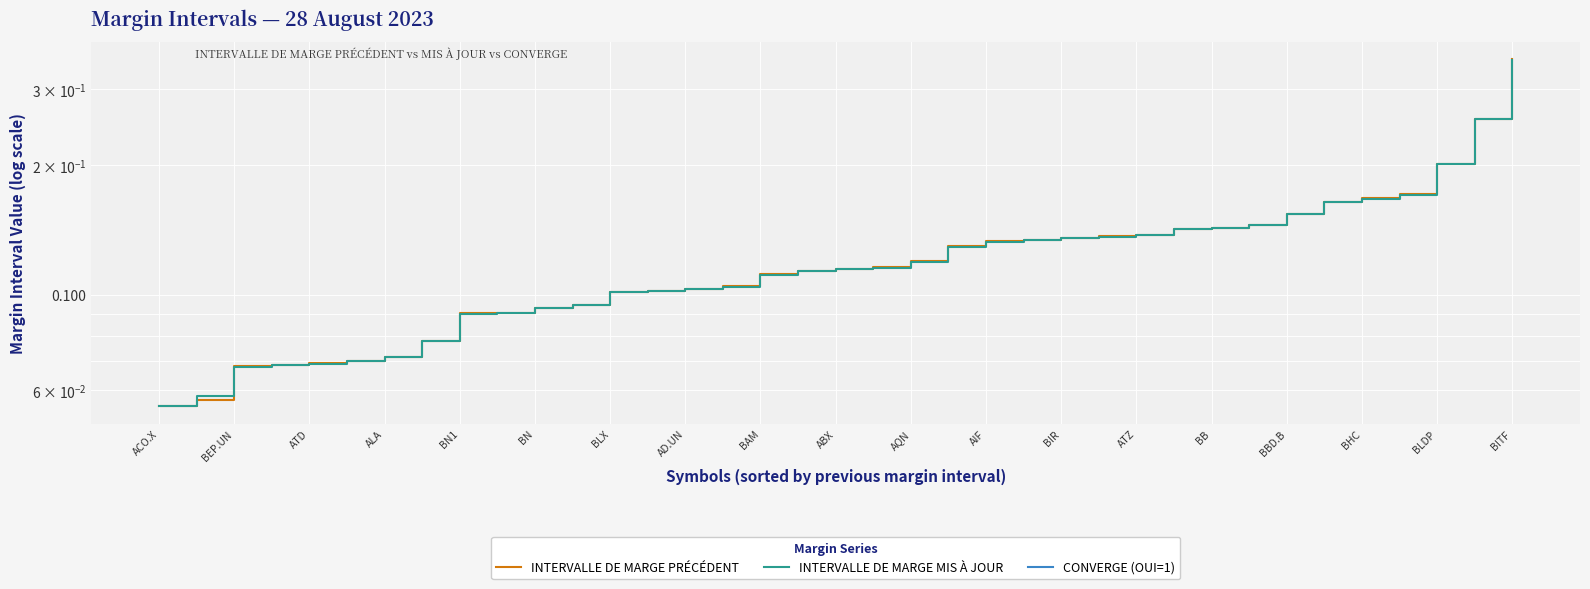

What is the label of the 10th point from the right?

27